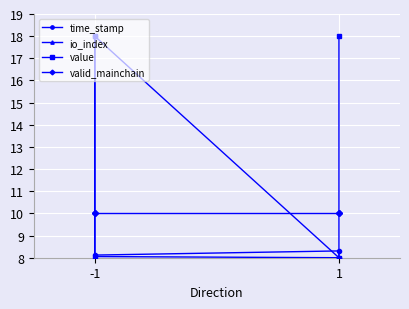

What is the smallest value displayed?

8.0